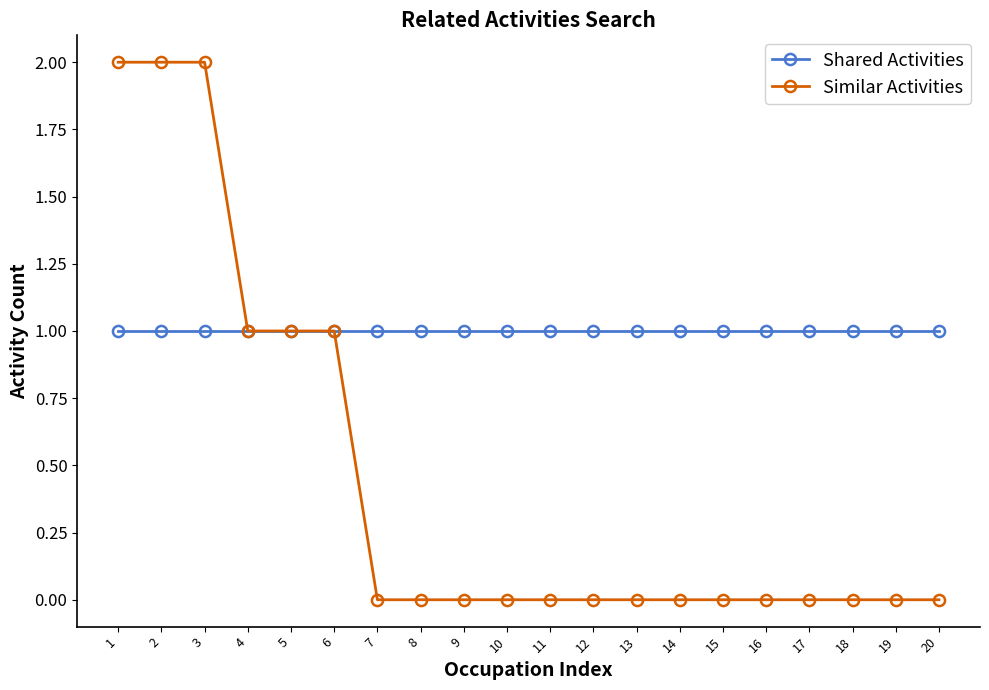

Which series has the widest spread of values?

Similar Activities